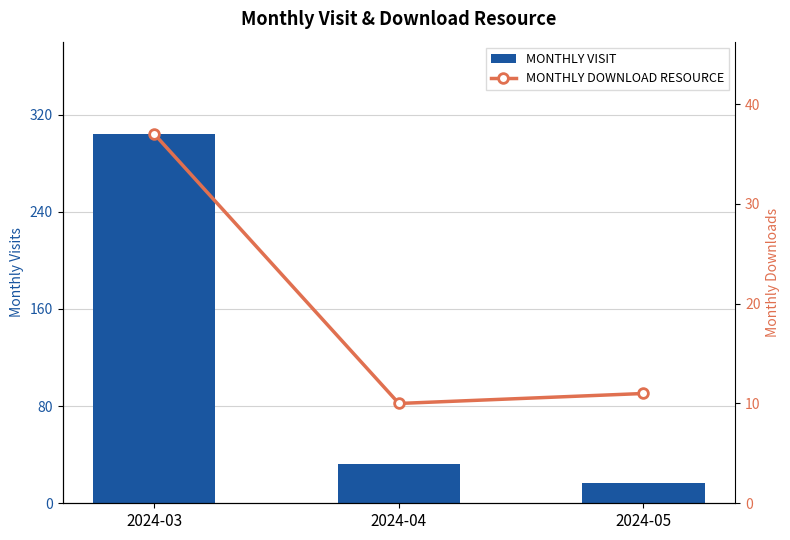

True or false: monthly_visit has a value of 17 at 2024-05.

True